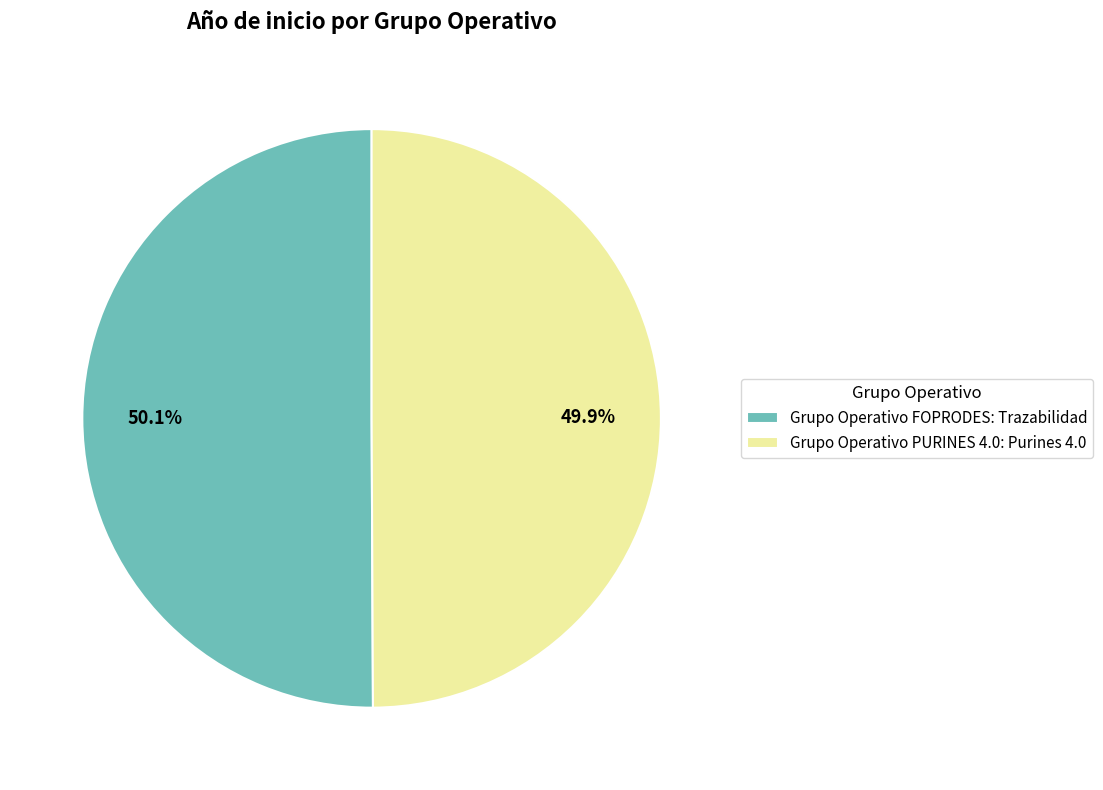

What is the ratio of the value at Grupo Operativo FOPRODES: Trazabilidad to the value at Grupo Operativo PURINES 4.0: Purines 4.0?

1.0